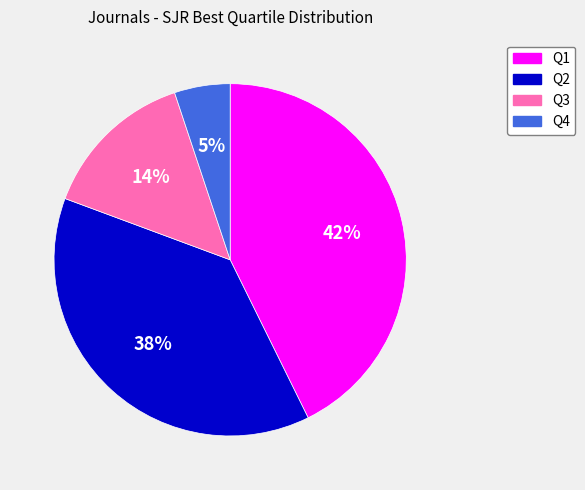

What percentage is the Q3 slice, to the nearest percent?

14%